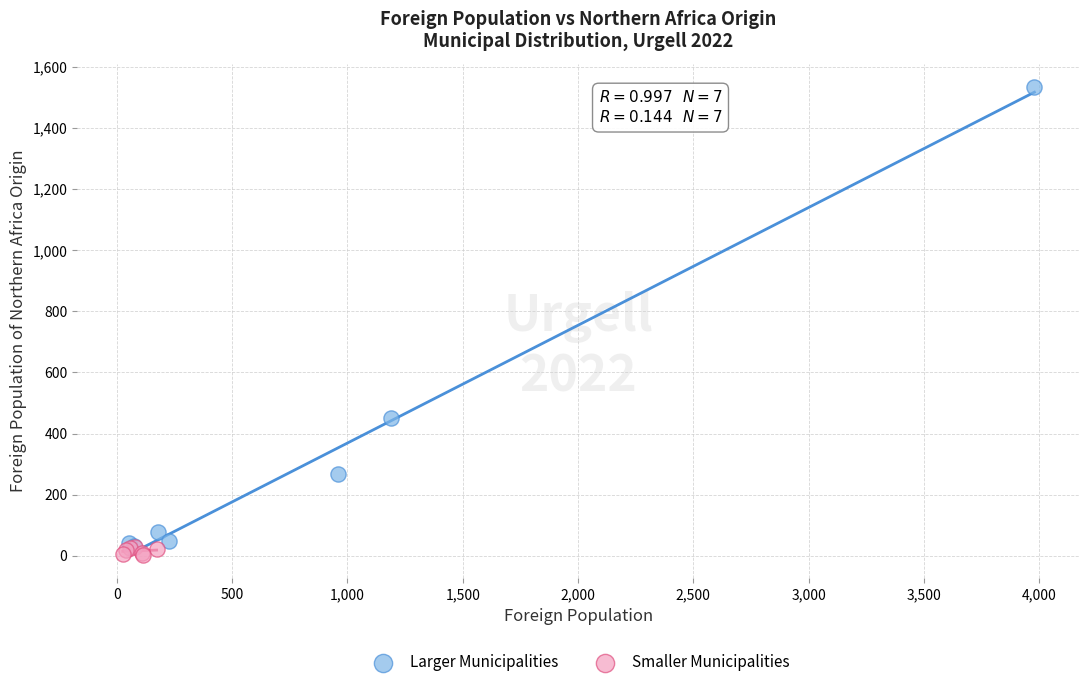

Which series reaches the minimum Y coordinate?

Smaller Municipalities